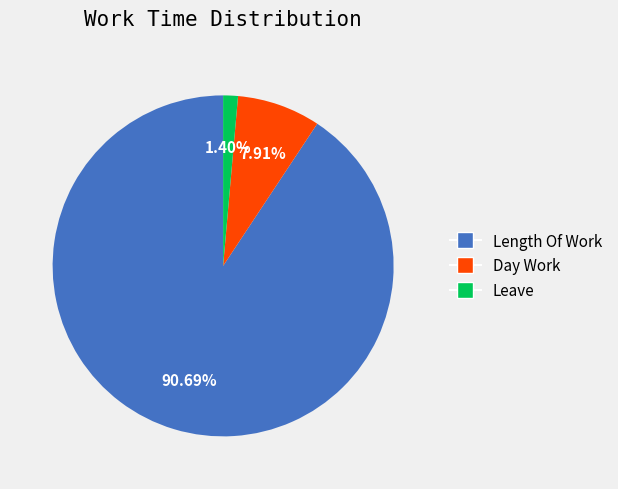

True or false: Length Of Work accounts for 80% of the total.

False